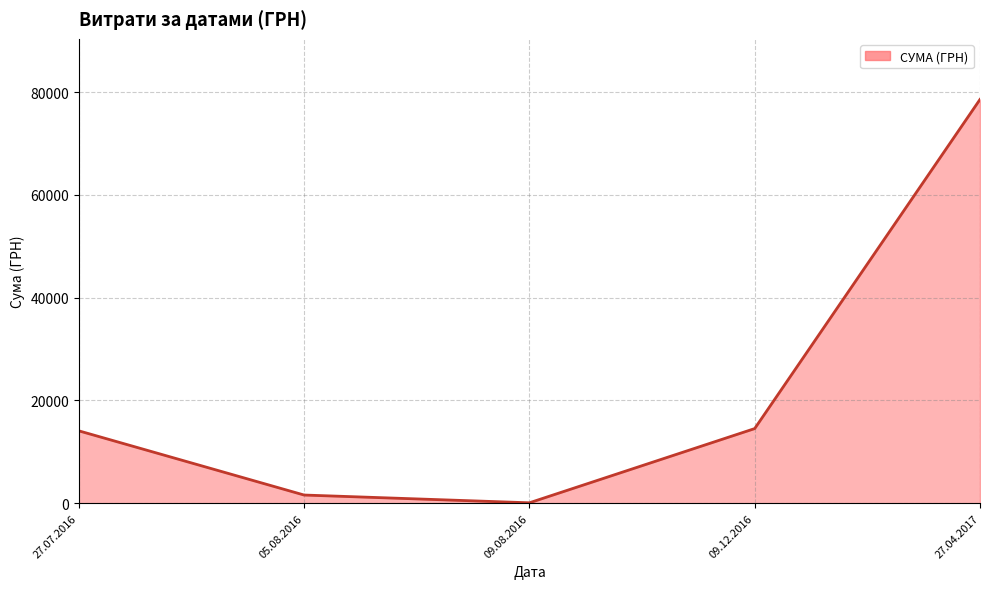

Where is the first local minimum?

09.08.2016